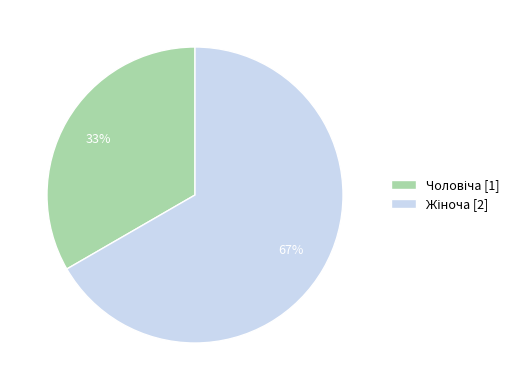

To the nearest percent, what is the average slice percentage?

50%